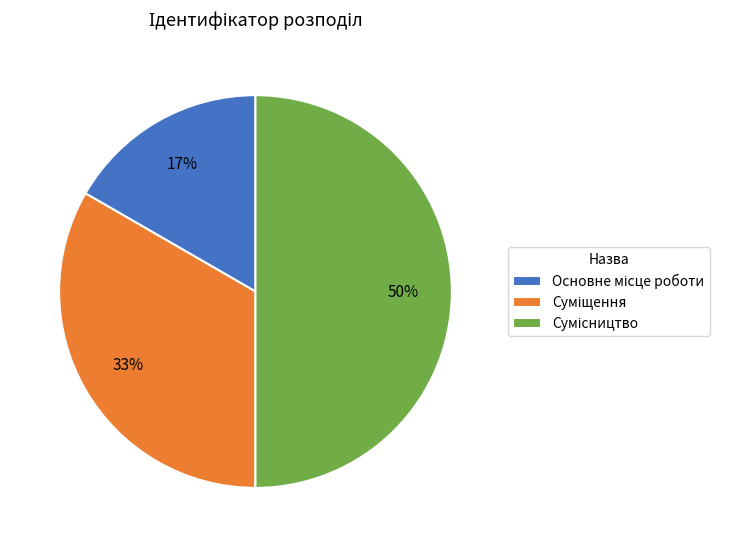

To the nearest percent, what is the difference between the largest and smallest slice percentages?

33%